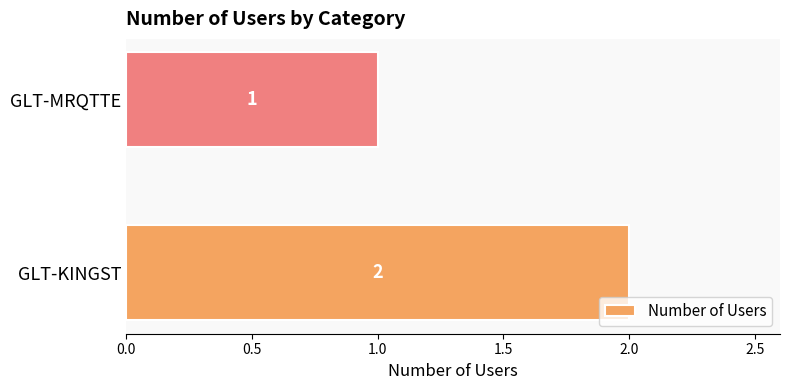

The chart shows a value of 1 at GLT-KINGST. True or false?

False